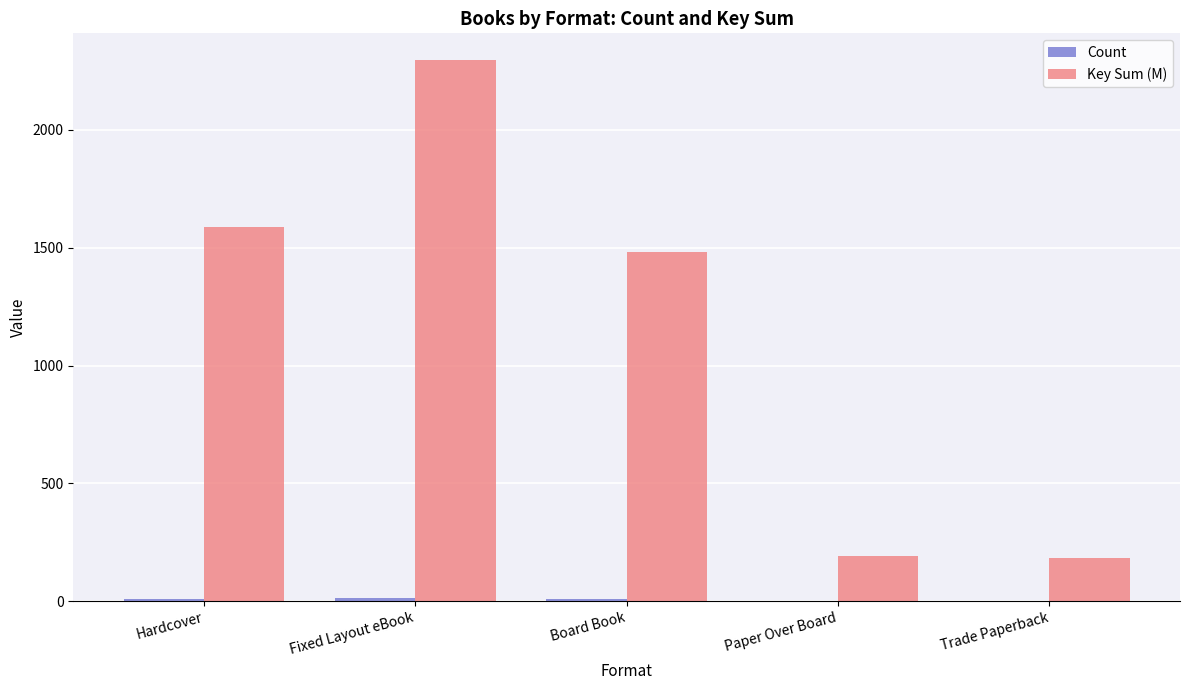

At which category is the sum across all series the highest?

Fixed Layout eBook